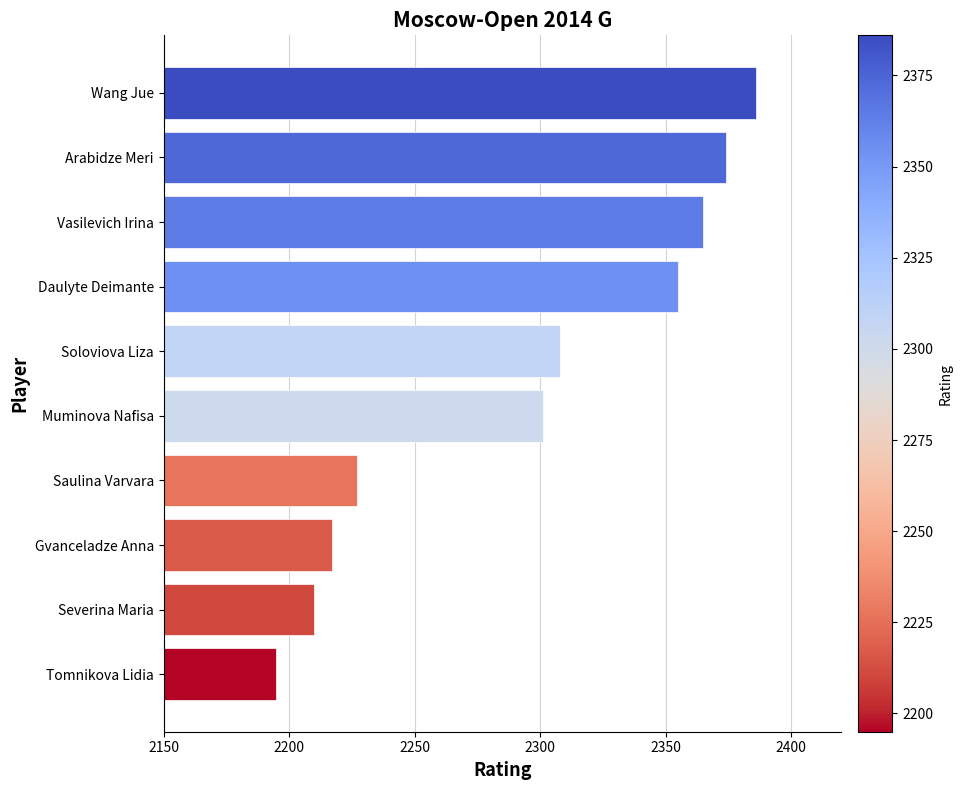

What is the sum of the values at Wang Jue and Soloviova Liza?

4694